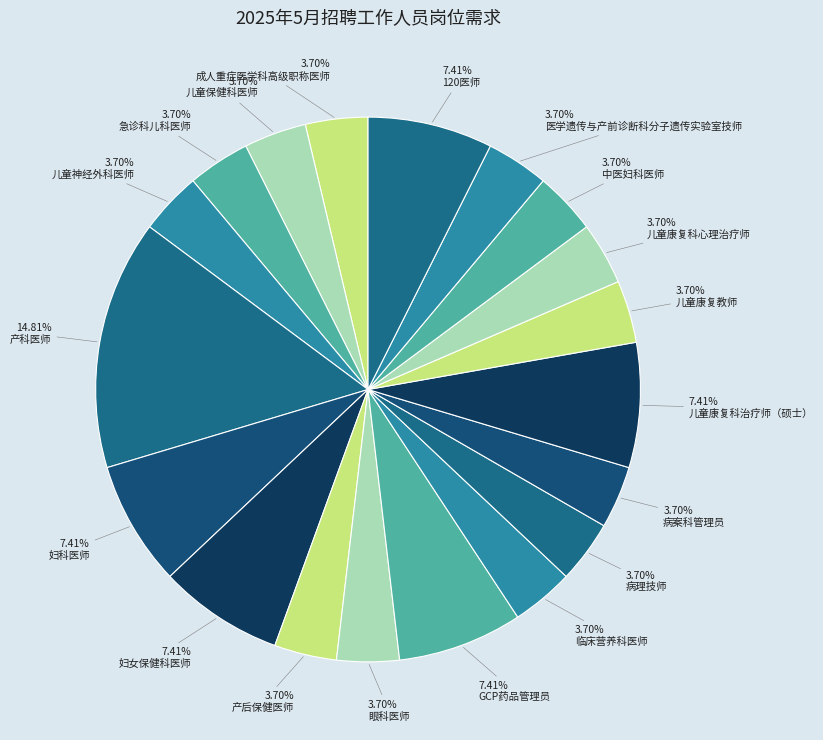

What is the ratio of the value at 儿童康复科心理治疗师 to the value at 产后保健医师?

1.0